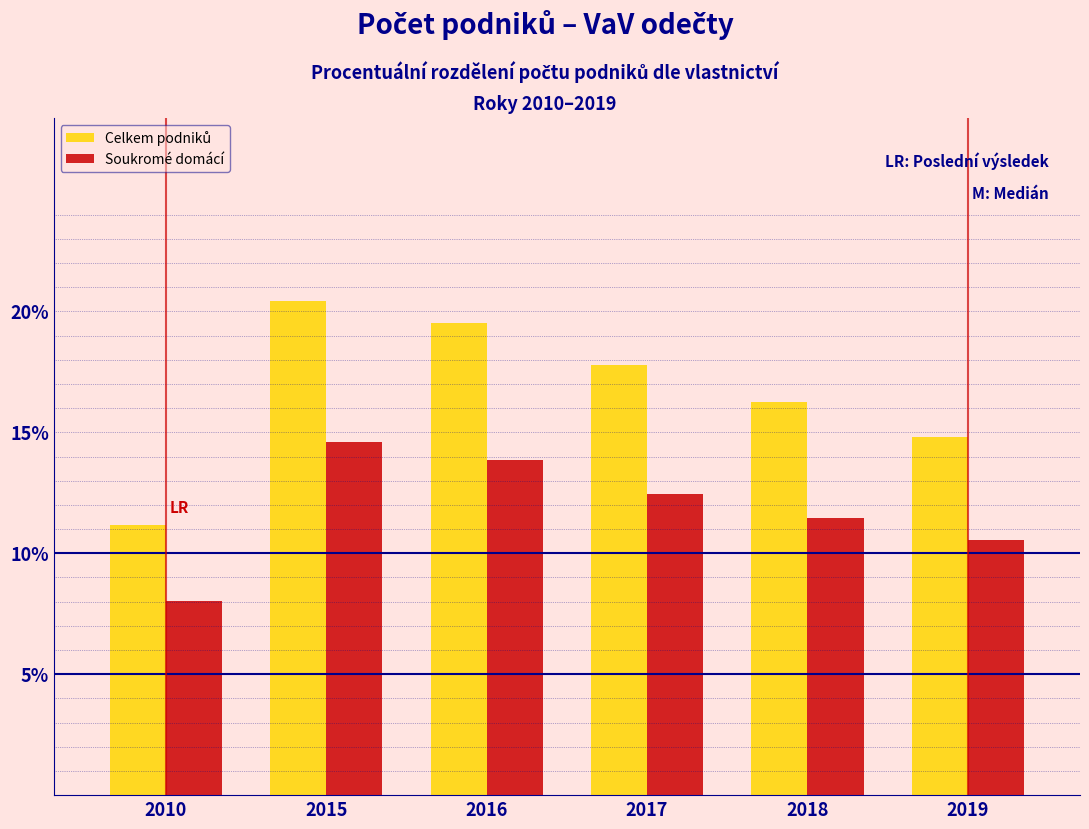

What is the sum of all Soukromé domácí values?

70.9